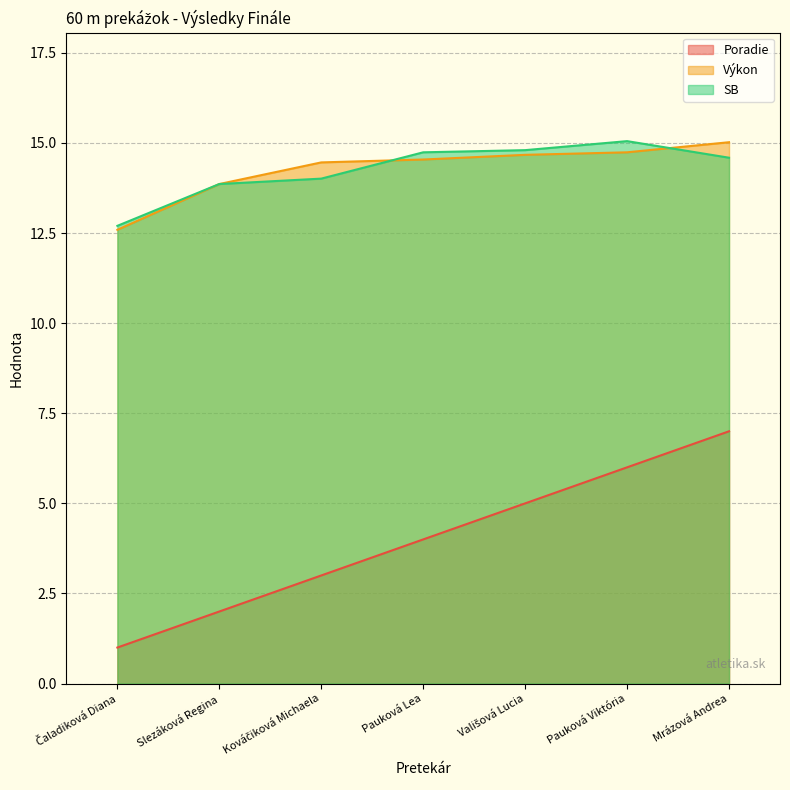

Does the chart have visible grid lines?

Yes